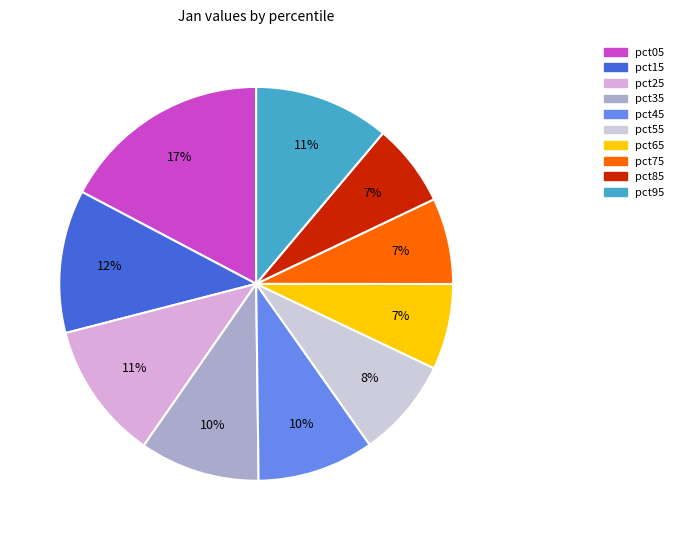

Is it true that pct15 is 12% of the pie?

True